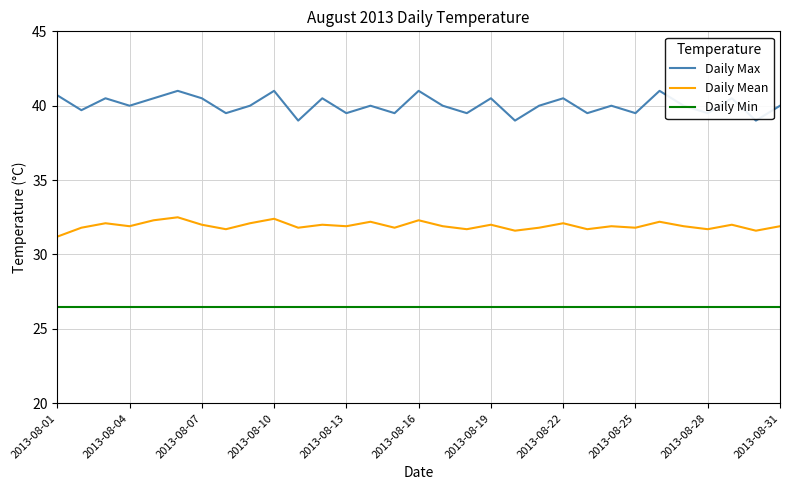

In Daily Max, how many points are lower than both neighbors (excluding endpoints)?

12